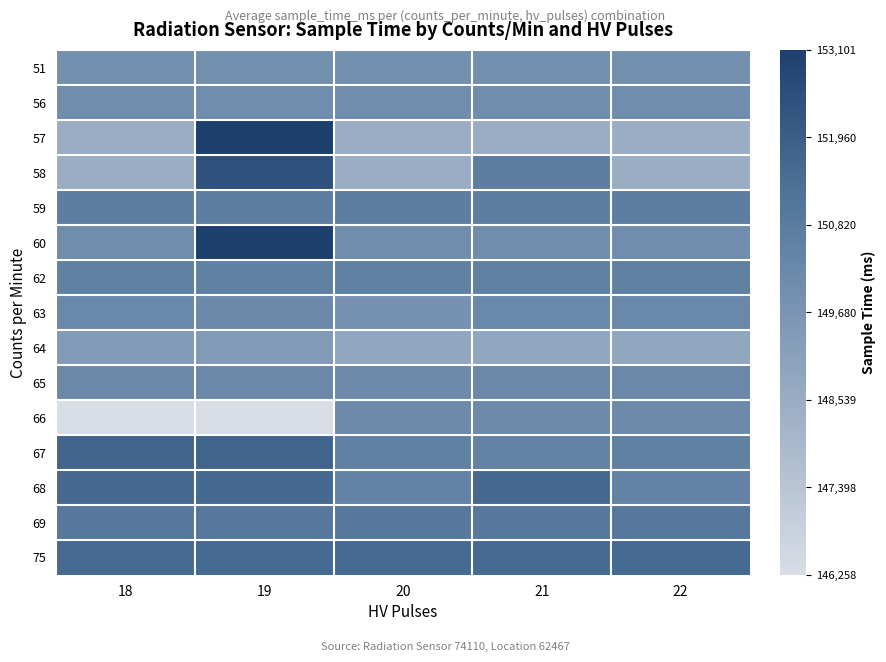

At how many categories does at least one series exceed 146373?

5